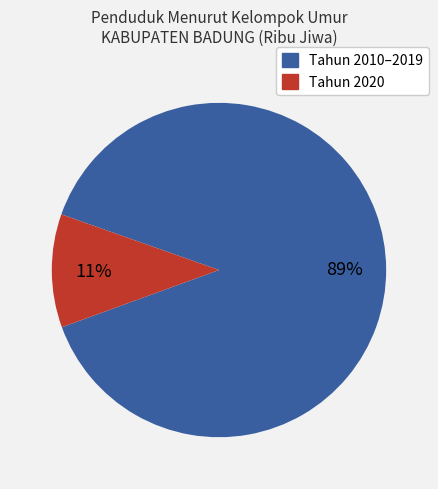

Is there a majority slice in this chart?

Yes